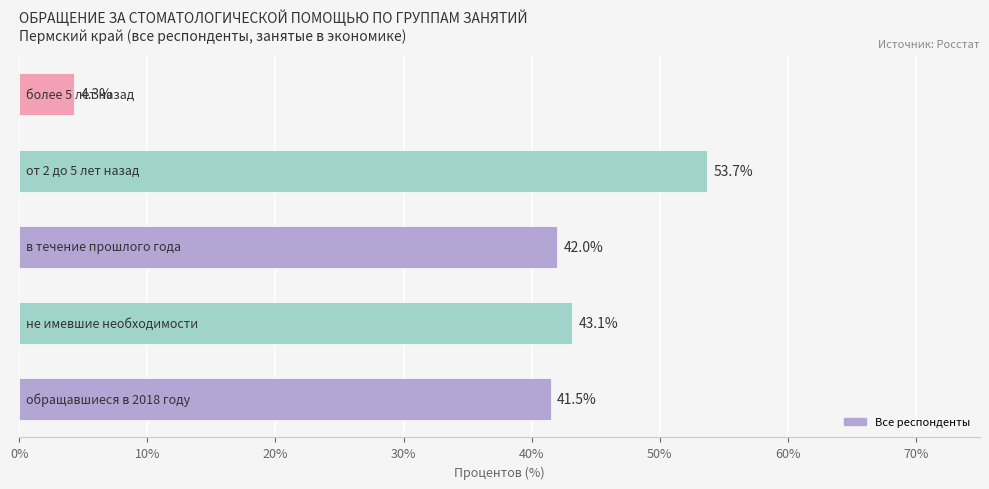

What is the difference between the maximum and minimum values?

49.4